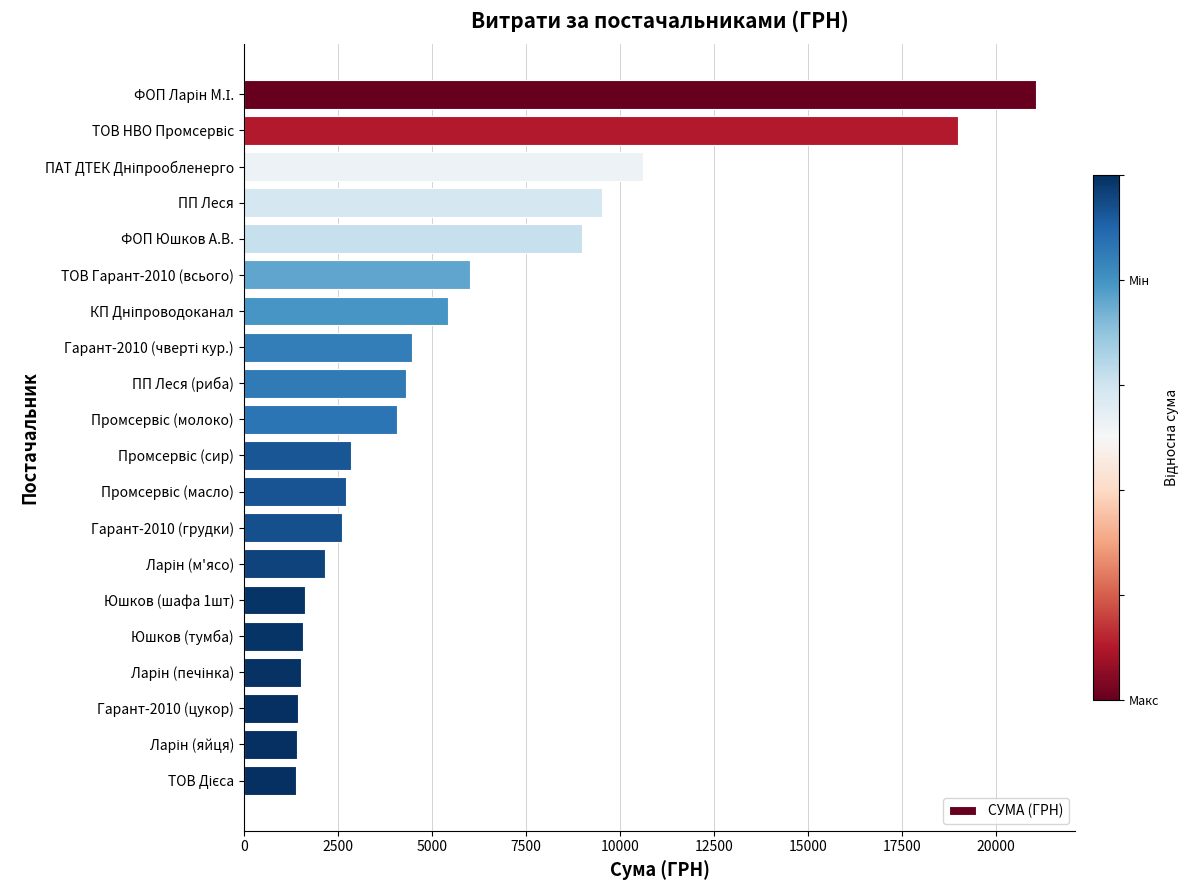

What is the label of the 18th bar from the top?

Гарант-2010 (цукор)